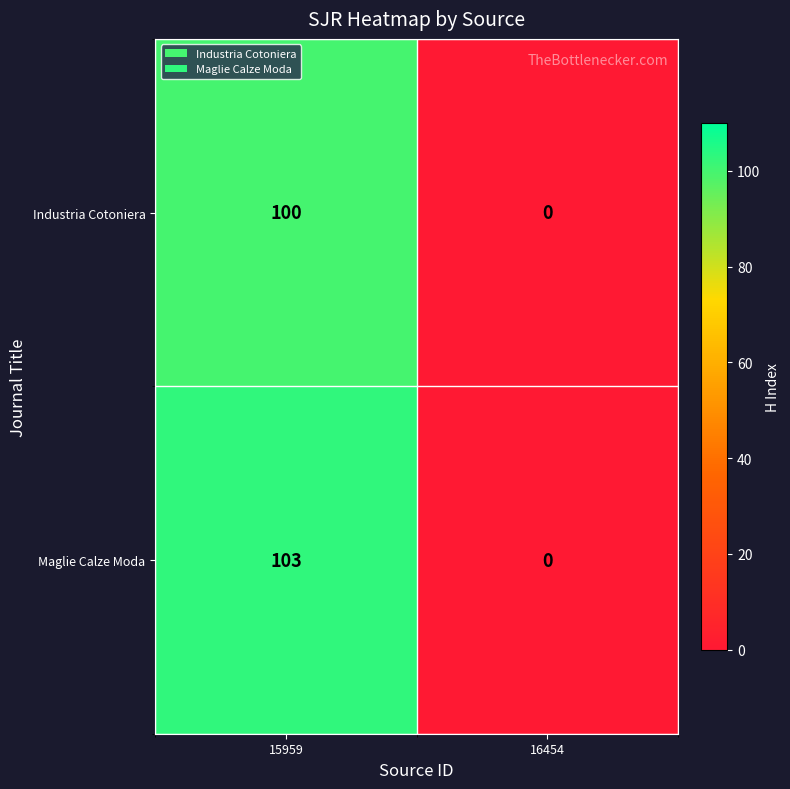

What is the total value across all series at 15959?

203